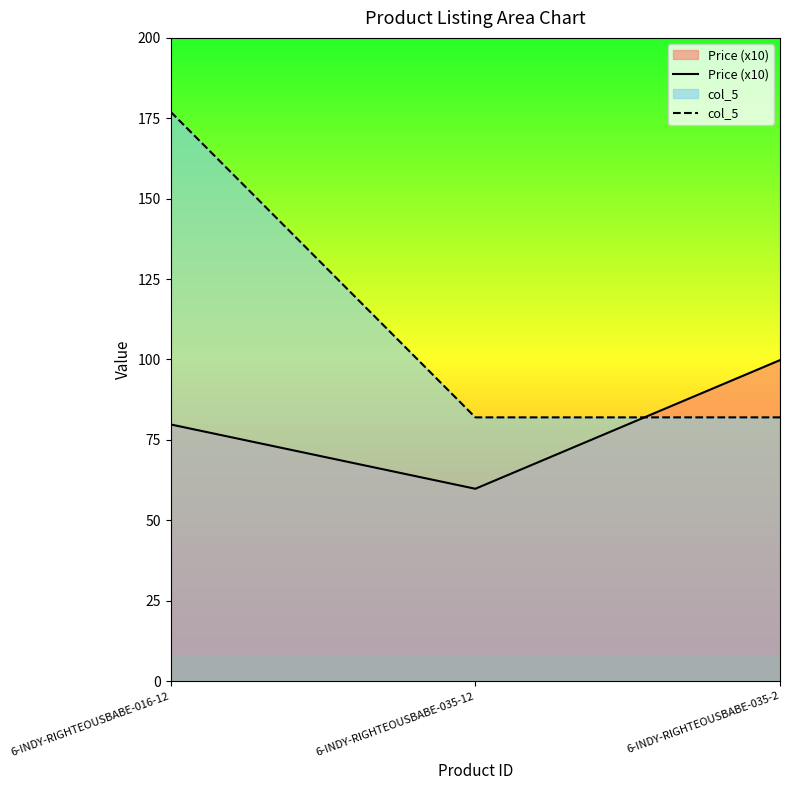

How many lines are shown in the chart?

2